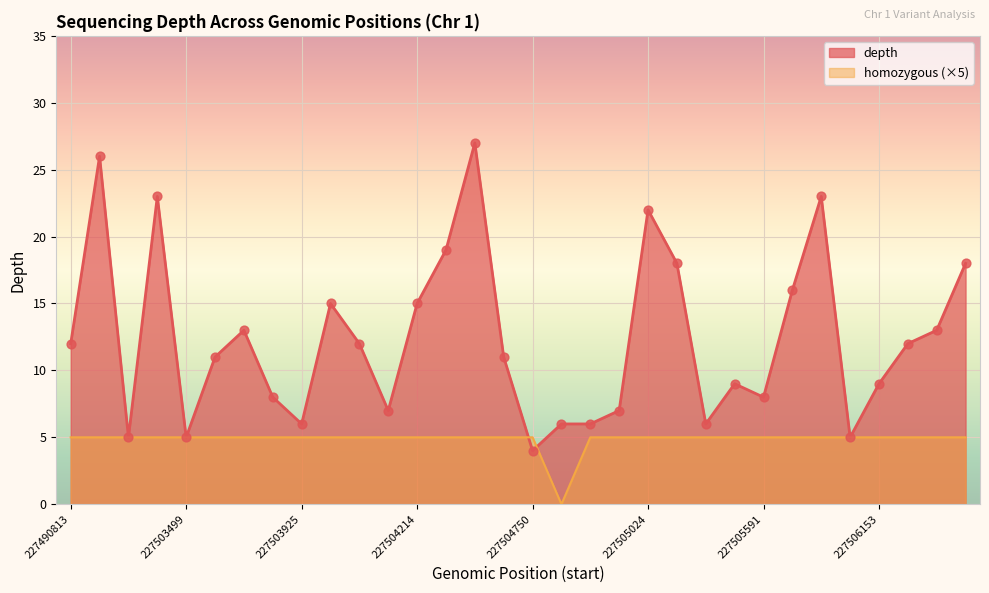

What are all the series names shown in the legend?

depth, homozygous (×5)